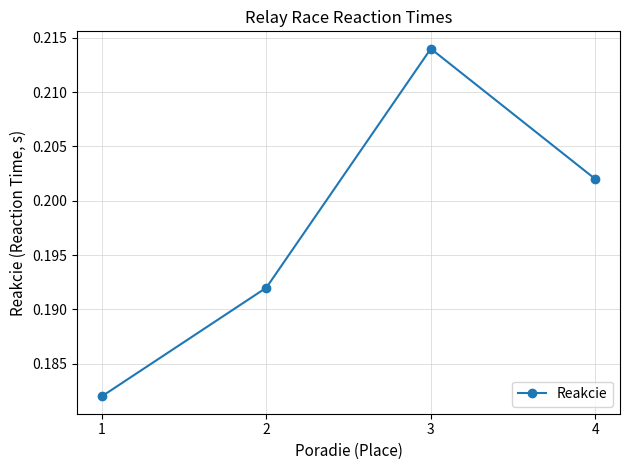

Is it true that the value at 1 is 0.1?

False